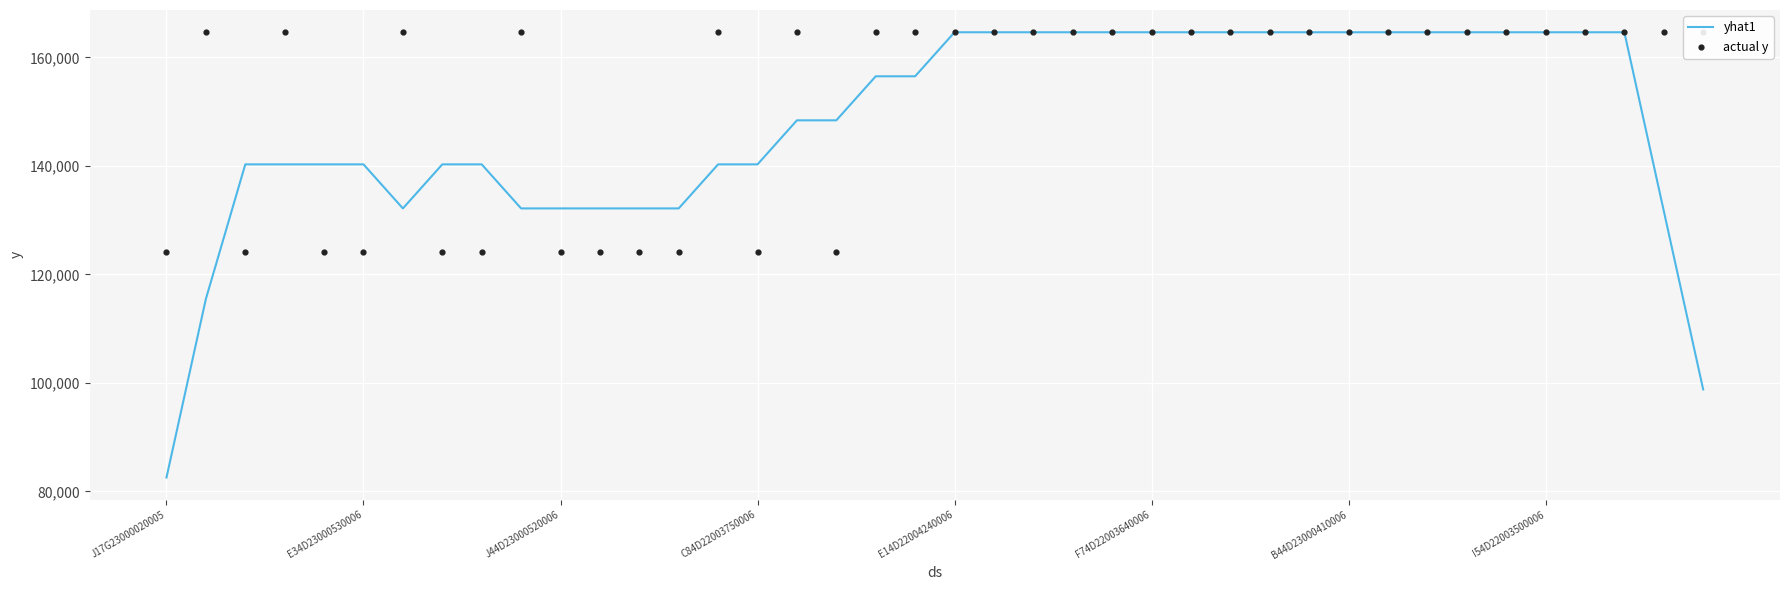

At how many categories does at least one series exceed 131802?

39